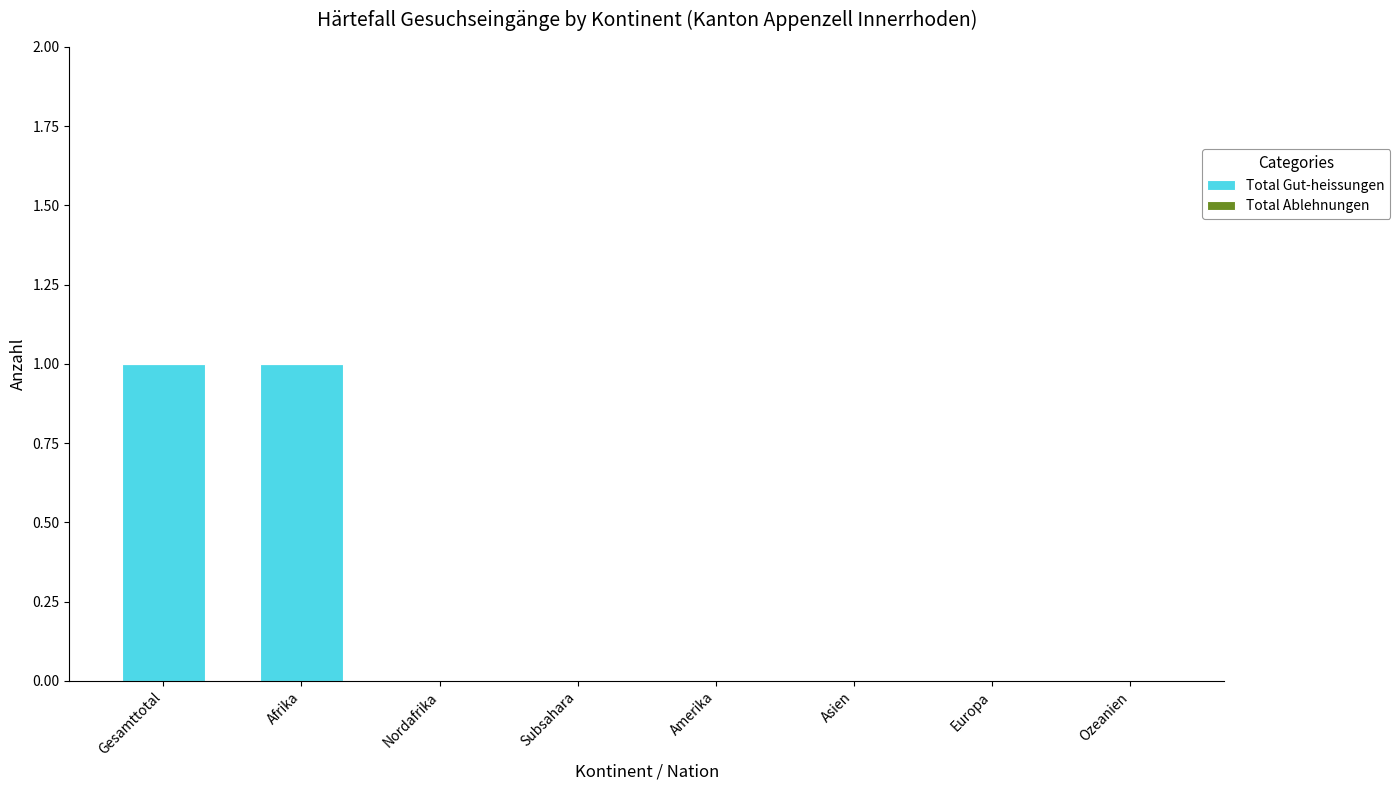

The value at Amerika is 0. True or false?

True